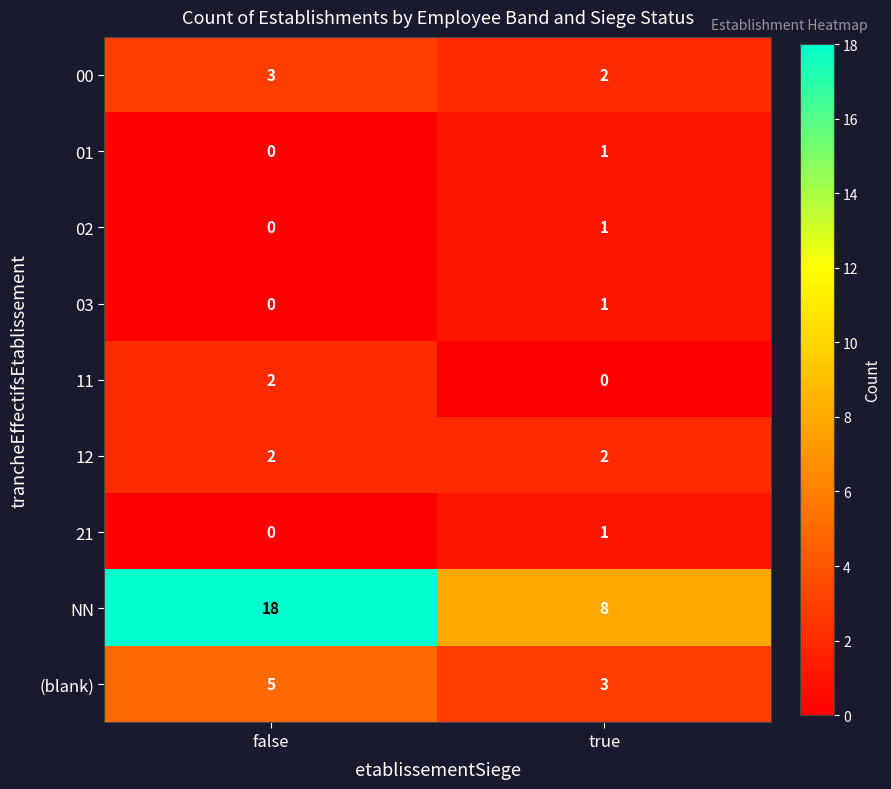

Which label corresponds to the largest value in the chart?

false